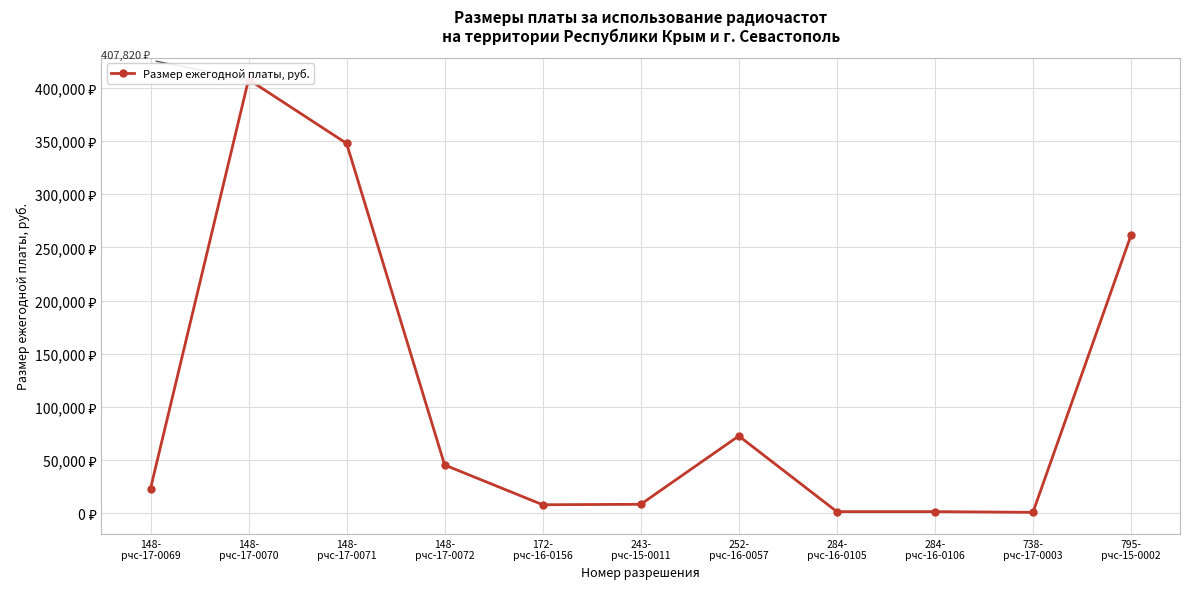

What position from the right is 148-
рчс-17-0069?

11